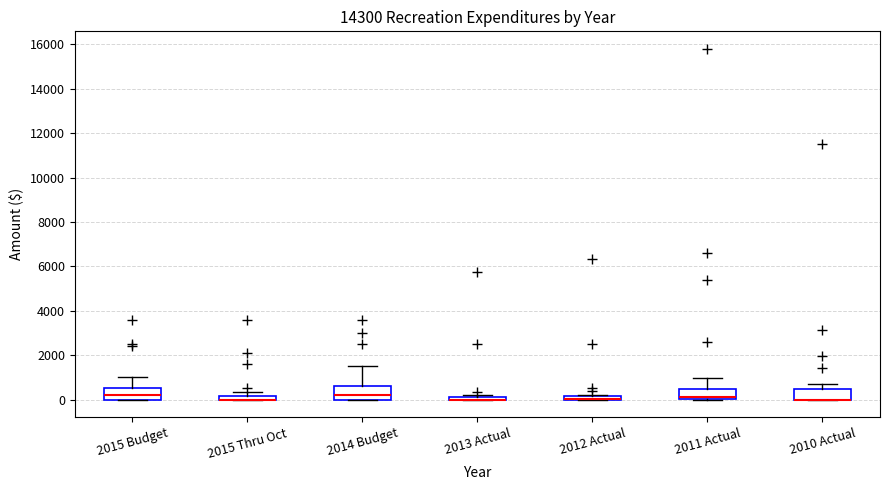

Where does the upper whisker of the box for 2014 Budget end on the y-axis? The values are not printed on the chart, so give them approximately, as read against the axis.

1600